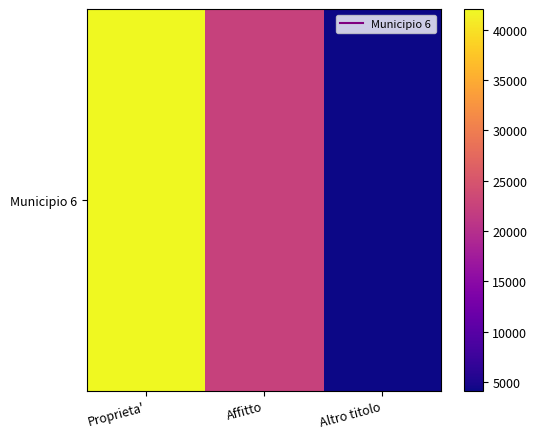

Rank the categories by value from lowest to highest.

Altro titolo, Affitto, Proprieta'